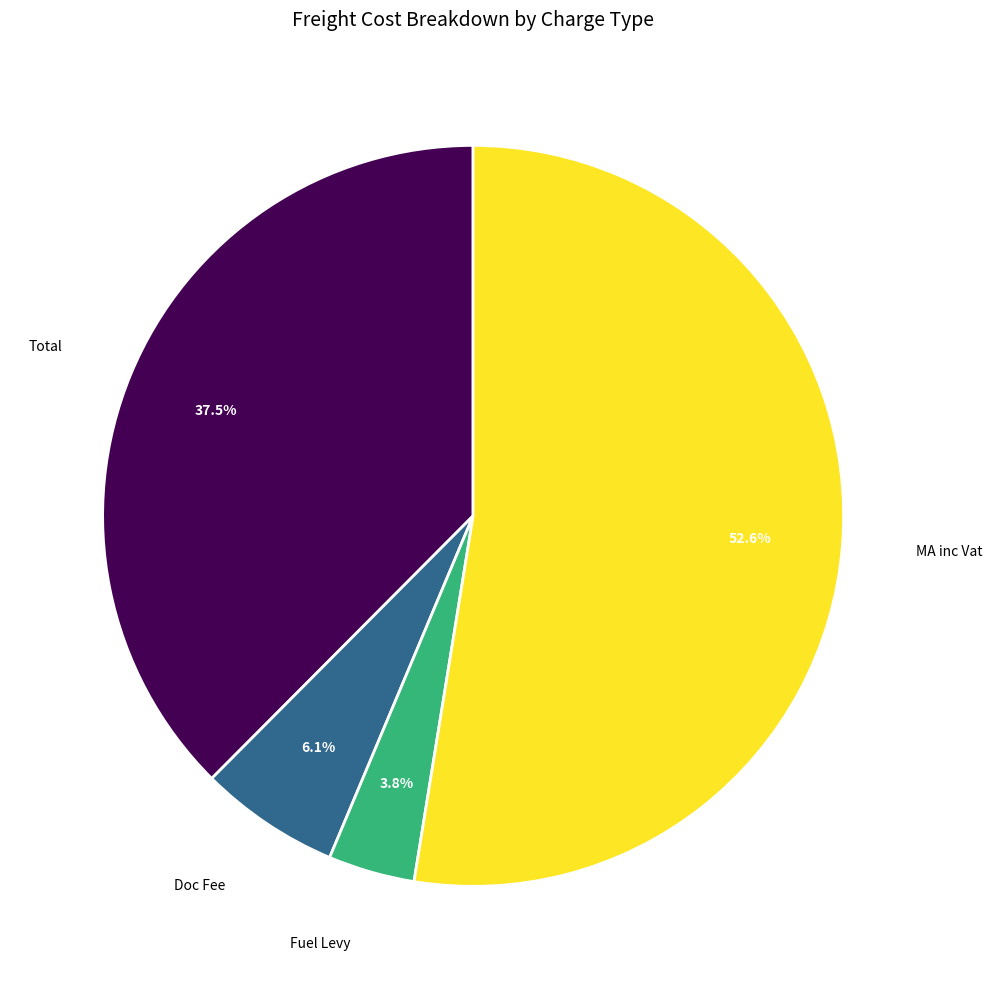

Is there any slice that represents more than half of the pie?

Yes